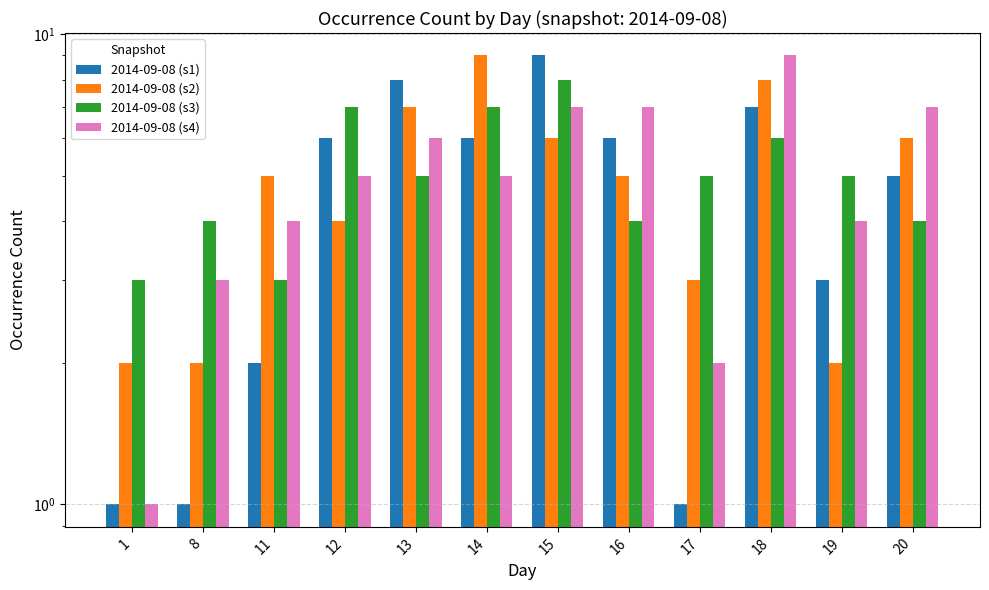

Which has a higher value, 15 or 12?

15